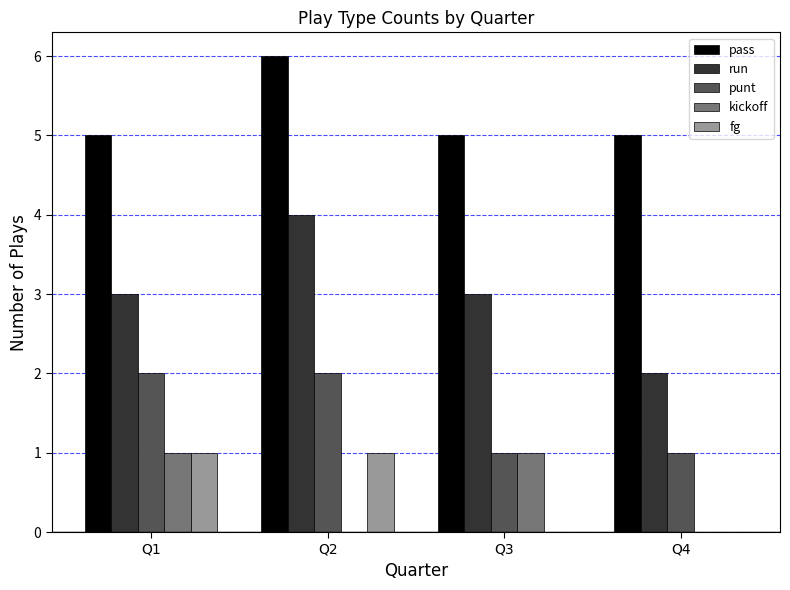

What is the sum of all kickoff values?

2